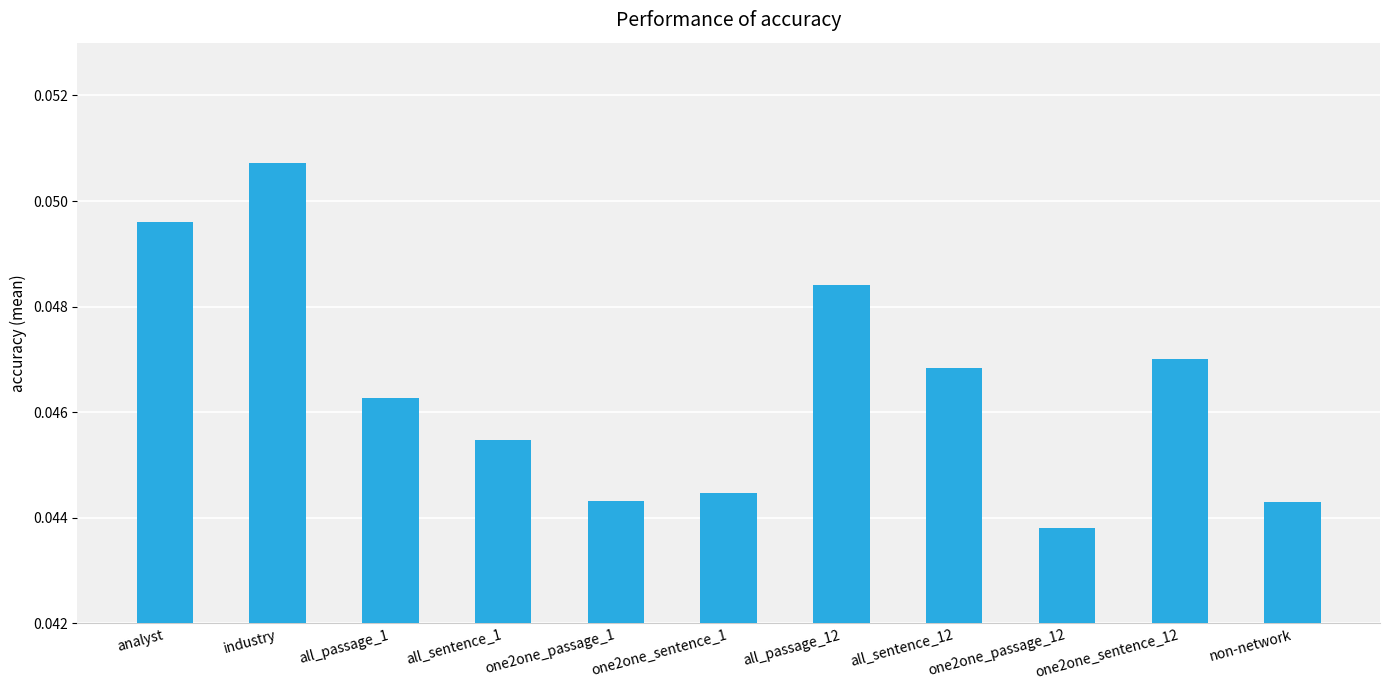

Which has a higher value, analyst or one2one_passage_12?

analyst